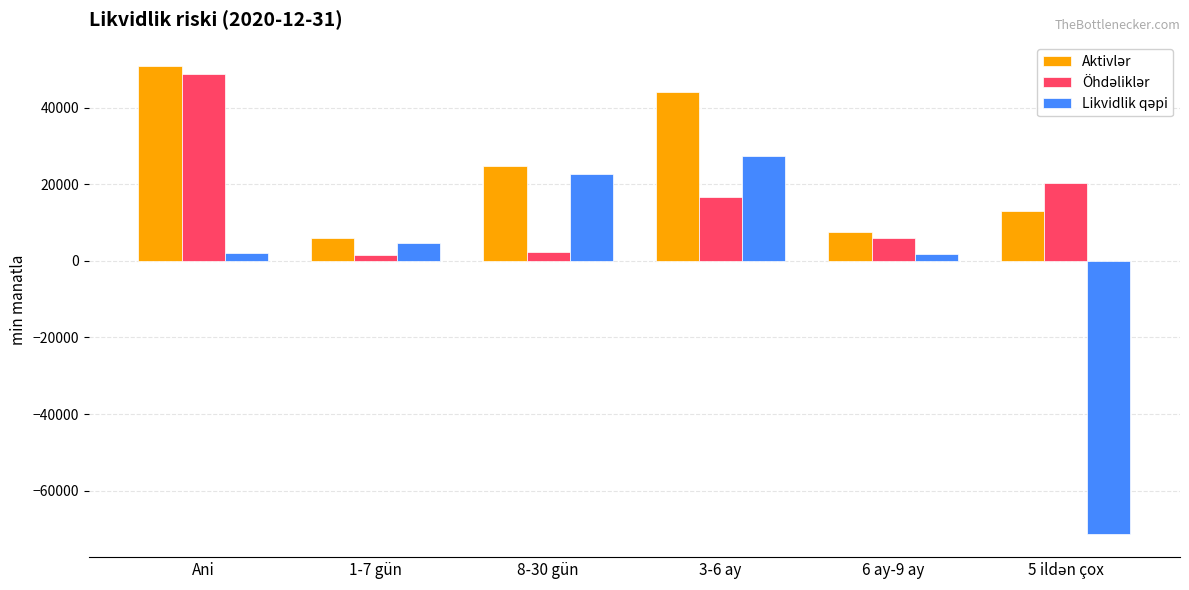

At which category is the sum across all series the highest?

Ani